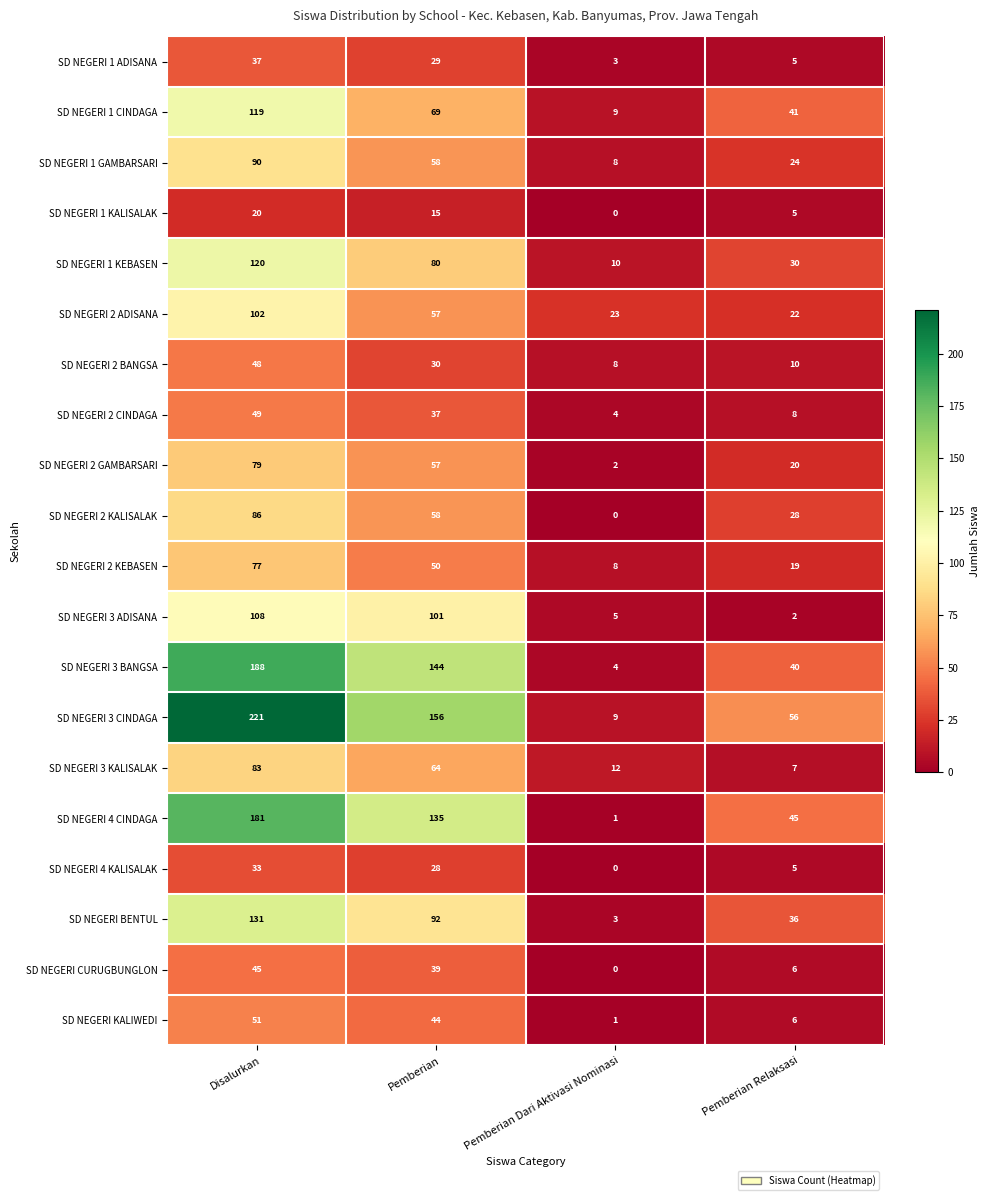

The value of SD NEGERI 2 KEBASEN at Pemberian is 28. True or false?

False